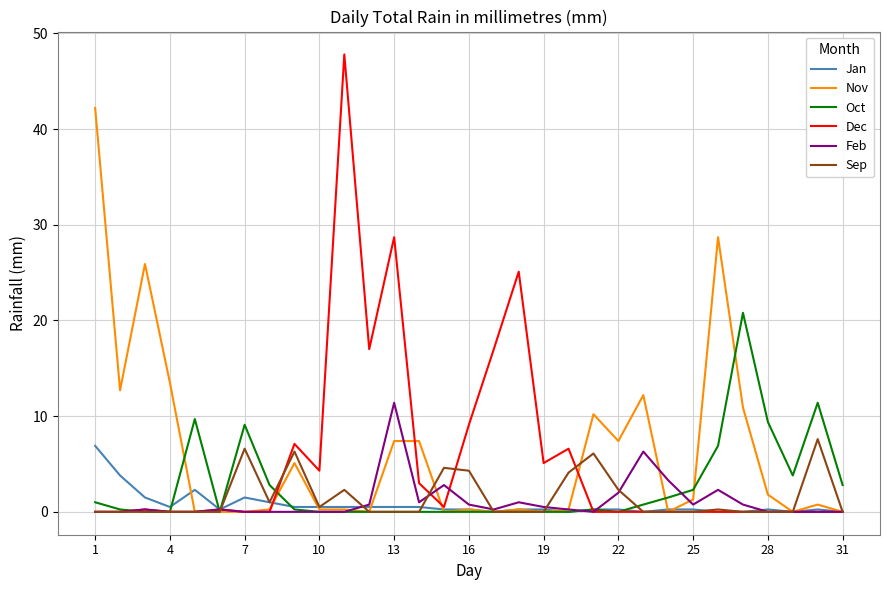

Which series has the largest total across all categories?

Nov